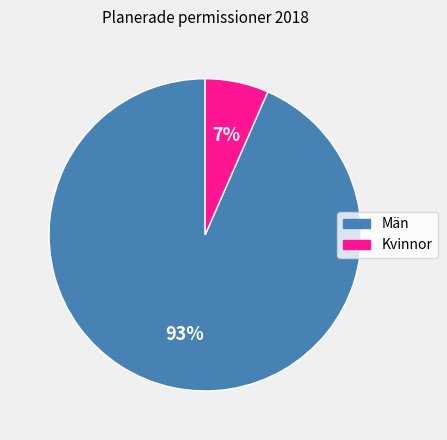

To the nearest percent, what is the average slice percentage?

50%